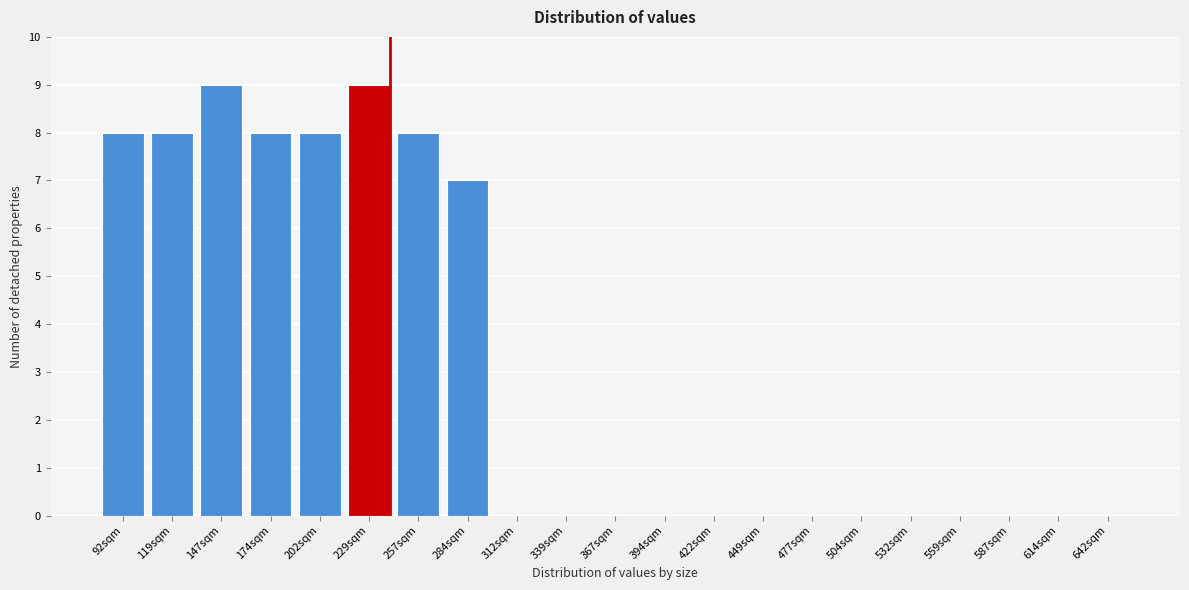

Reading left to right, what are all the values shown in this chart?

92sqm=8	119sqm=8	147sqm=9	174sqm=8	202sqm=8	229sqm=9	257sqm=8	284sqm=7	312sqm=0	339sqm=0	367sqm=0	394sqm=0	422sqm=0	449sqm=0	477sqm=0	504sqm=0	532sqm=0	559sqm=0	587sqm=0	614sqm=0	642sqm=0